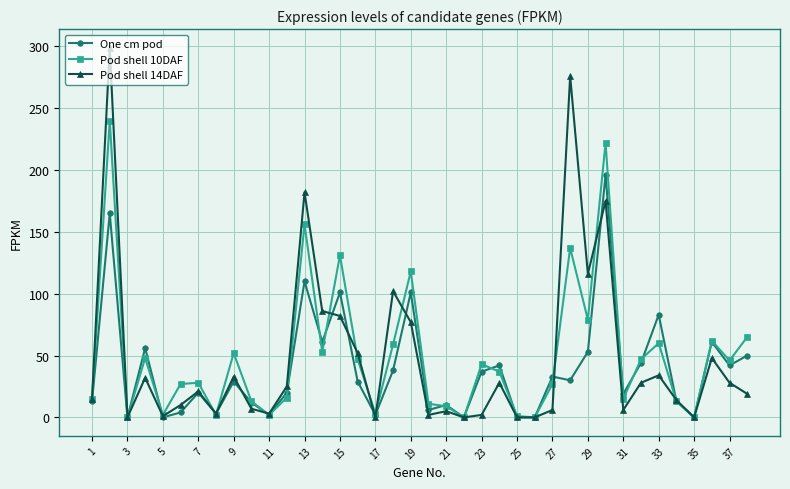

At how many categories does at least one series exceed 207?

3